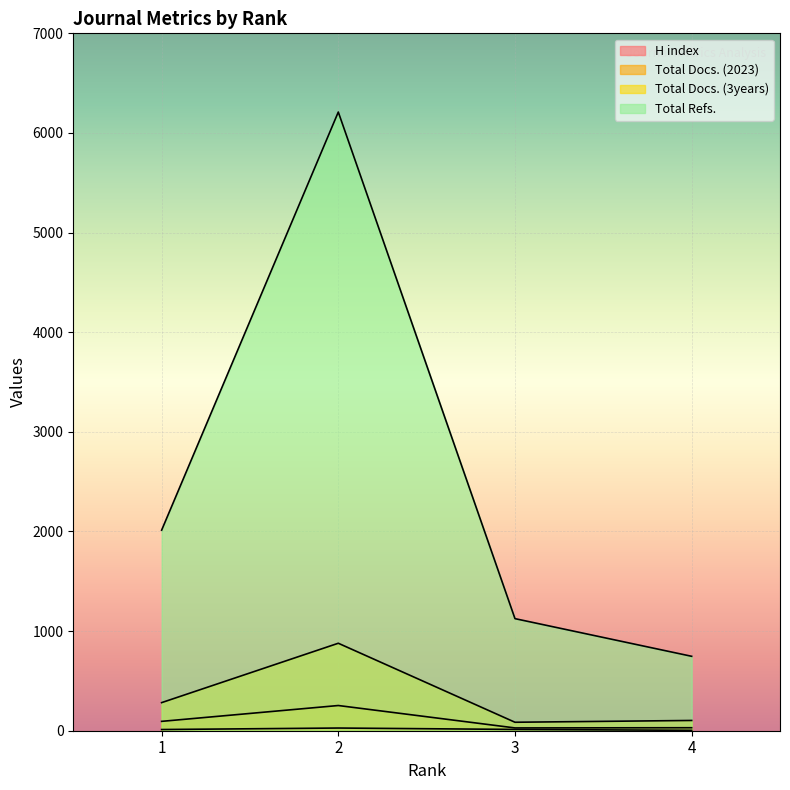

Reading left to right, transcribe all the data shown in this chart.

H index: 1=12	2=27	3=13	4=4
Total Docs. (2023): 1=94	2=253	3=28	4=30
Total Docs. (3years): 1=282	2=878	3=85	4=103
Total Refs.: 1=2013	2=6210	3=1125	4=747